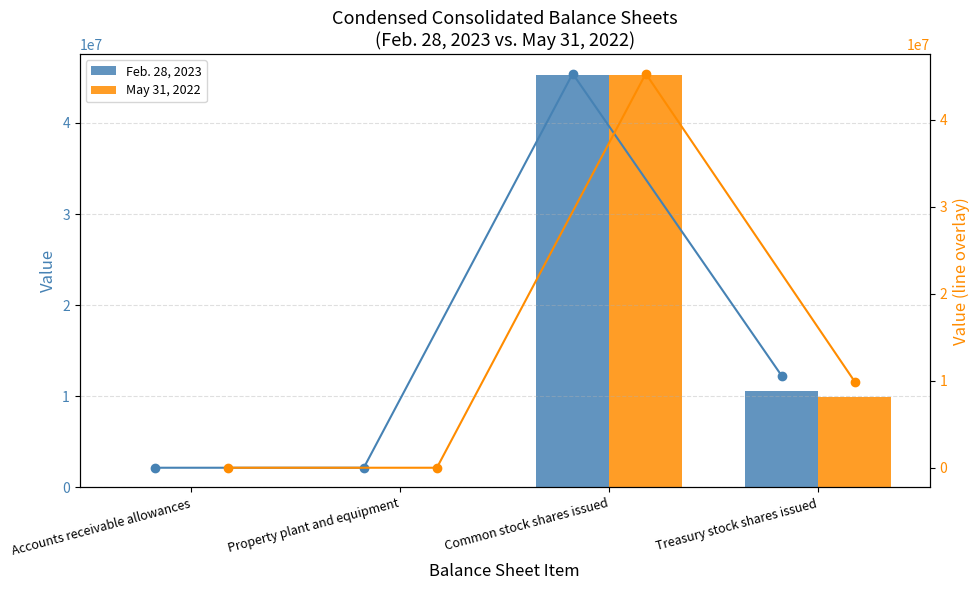

How many series are shown in this chart?

4